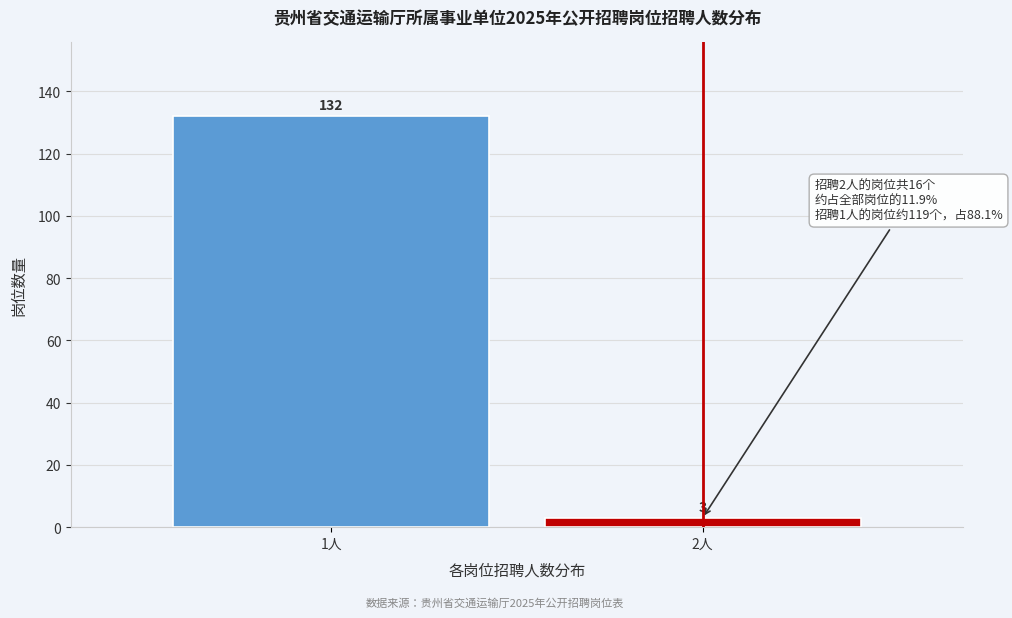

Reading left to right, what are all the values shown in this chart?

132	3